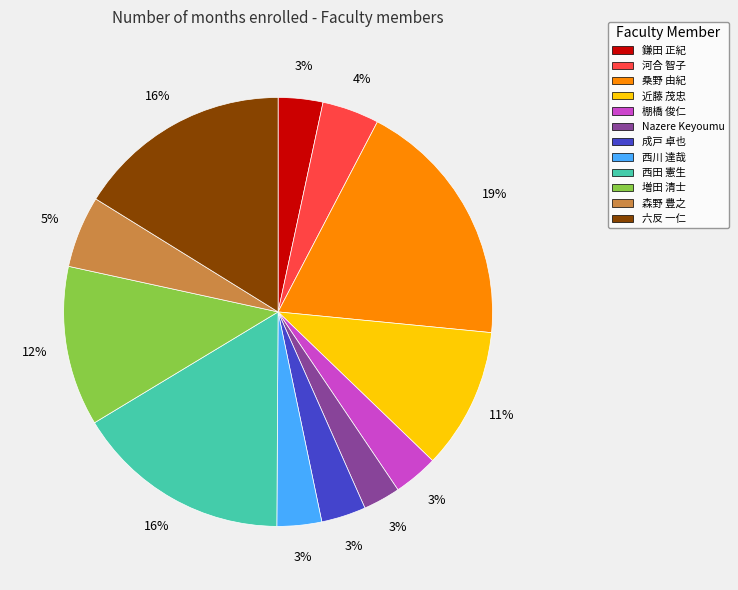

Combined, do 西田 憲生 and 六反 一仁 account for over 50%?

No